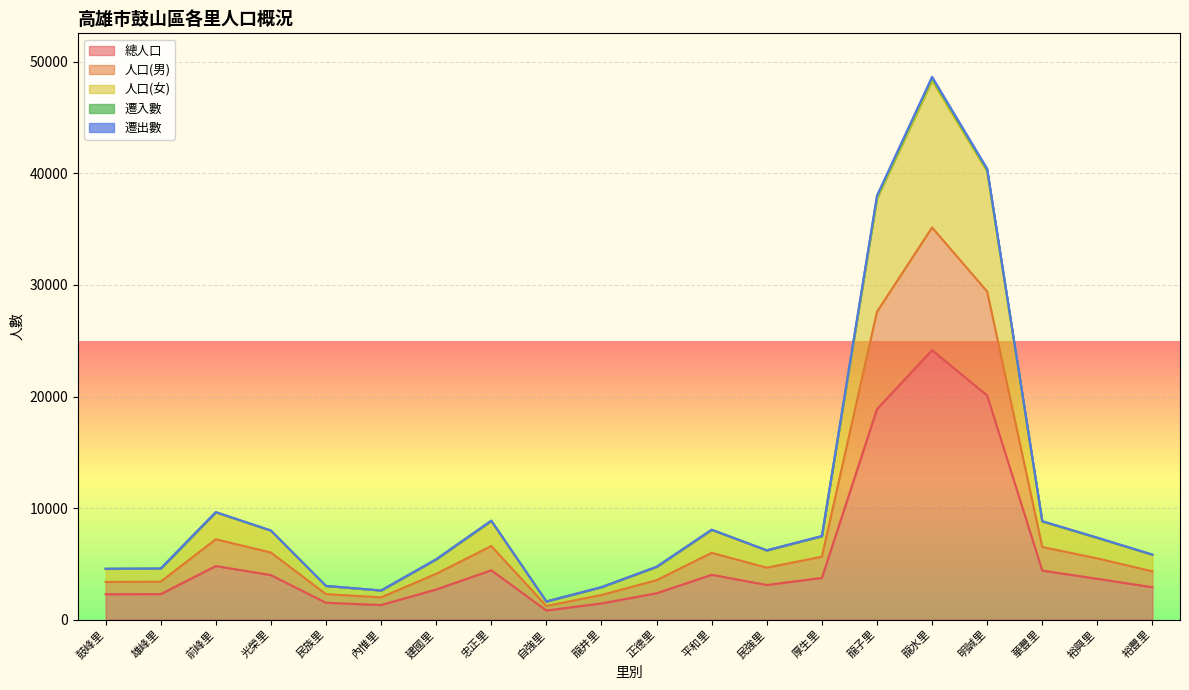

Reading right to left, transcribe all the data shown in this chart.

總人口: 裕豐里=2900	裕興里=3655	華豐里=4389	明誠里=20088	龍水里=24155	龍子里=18873	厚生里=3735	民強里=3100	平和里=4015	正德里=2359	龍井里=1450	自強里=811	忠正里=4419	建國里=2698	內惟里=1303	民族里=1506	光榮里=3986	前峰里=4800	雄峰里=2284	鼓峰里=2270
人口(男): 裕豐里=4322	裕興里=5485	華豐里=6506	明誠里=29414	龍水里=35161	龍子里=27602	厚生里=5633	民強里=4653	平和里=5985	正德里=3528	龍井里=2201	自強里=1219	忠正里=6591	建國里=4104	內惟里=1989	民族里=2281	光榮里=6009	前峰里=7201	雄峰里=3395	鼓峰里=3372
人口(女): 裕豐里=5828	裕興里=7345	華豐里=8824	明誠里=40433	龍水里=48674	龍子里=38021	厚生里=7489	民強里=6209	平和里=8062	正德里=4732	龍井里=2909	自強里=1623	忠正里=8871	建國里=5405	內惟里=2610	民族里=3020	光榮里=7989	前峰里=9637	雄峰里=4578	鼓峰里=4561
遷出數: 裕豐里=5800	裕興里=7310	華豐里=8778	明誠里=40176	龍水里=48310	龍子里=37746	厚生里=7470	民強里=6200	平和里=8030	正德里=4718	龍井里=2900	自強里=1622	忠正里=8838	建國里=5396	內惟里=2606	民族里=3012	光榮里=7972	前峰里=9600	雄峰里=4568	鼓峰里=4540